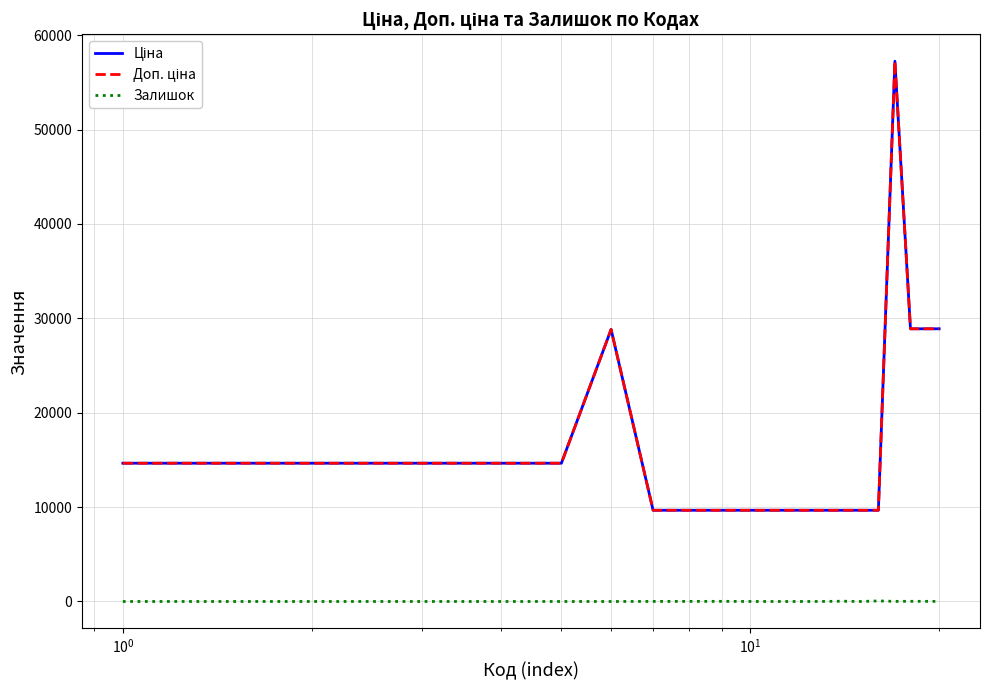

Does the chart have visible grid lines?

Yes